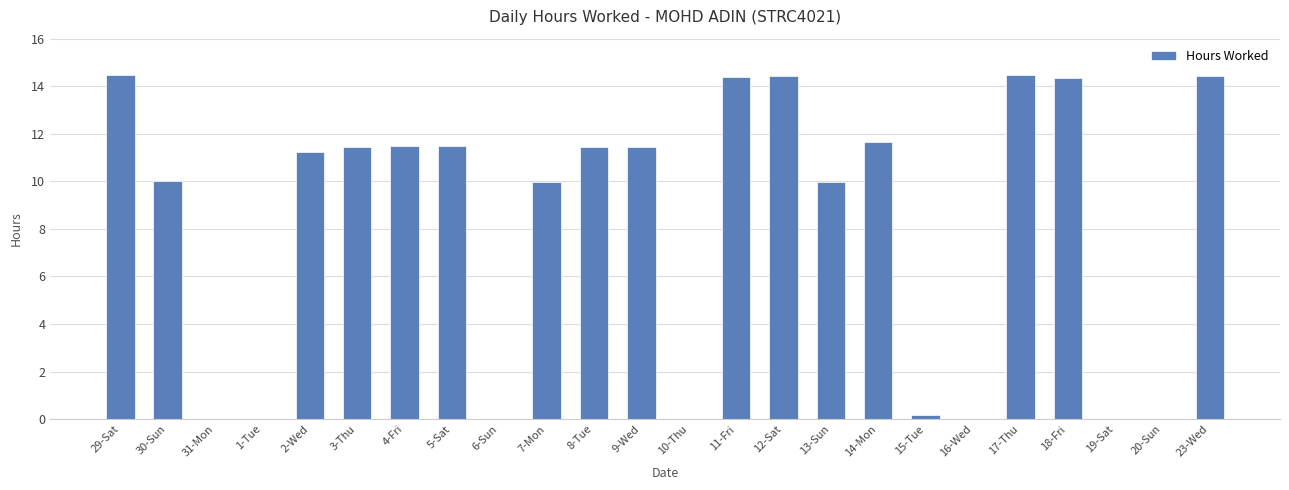

Where does the data first go above 11?

29-Sat